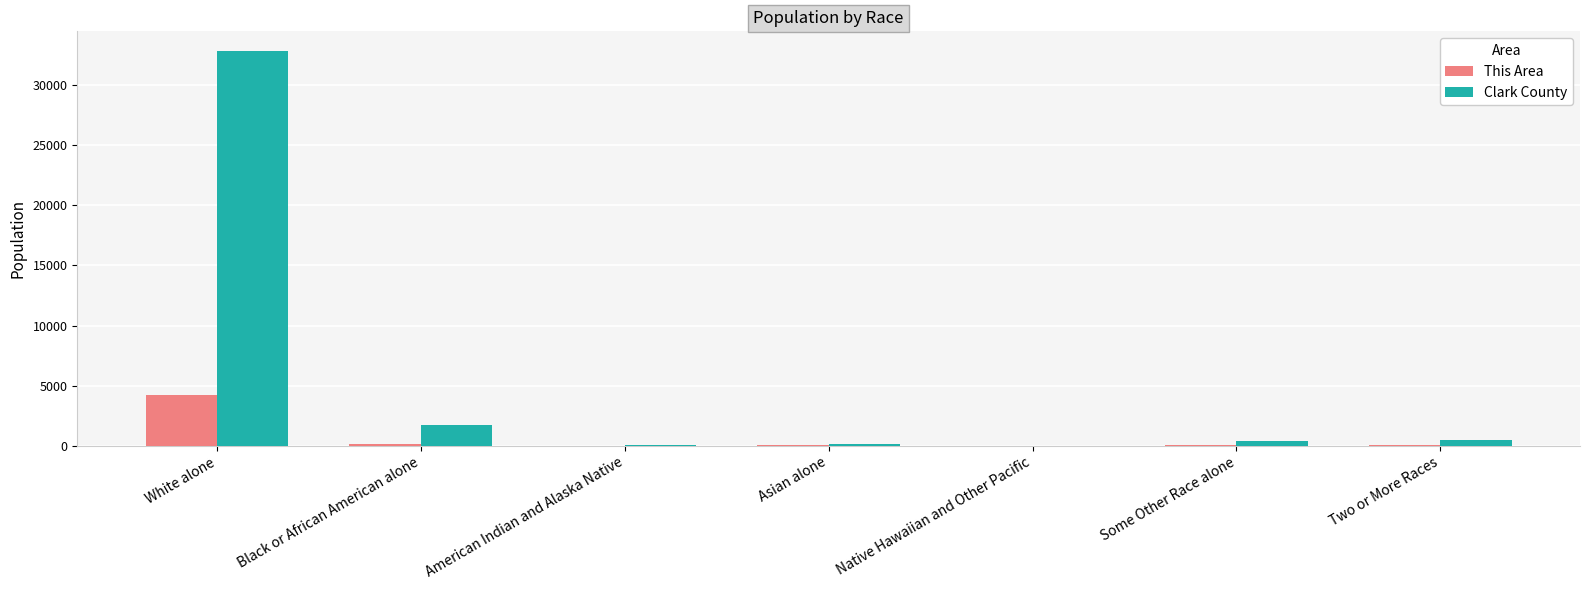

At which category is the sum across all series the highest?

White alone